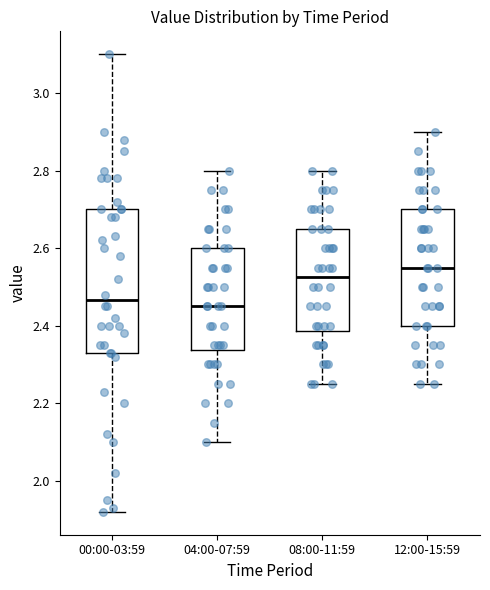

Reading left to right, transcribe this box plot: for each box, give where its median line is, the range the box spans, and where its two whiskers end, as read against the y-axis. The values are not printed on the chart, so give them approximately, as read against the axis.

00:00-03:59: median 2.46, box 2.34 to 2.70, whiskers 1.92 to 3.10
04:00-07:59: median 2.46, box 2.34 to 2.60, whiskers 2.10 to 2.80
08:00-11:59: median 2.52, box 2.38 to 2.66, whiskers 2.26 to 2.80
12:00-15:59: median 2.56, box 2.40 to 2.70, whiskers 2.26 to 2.90